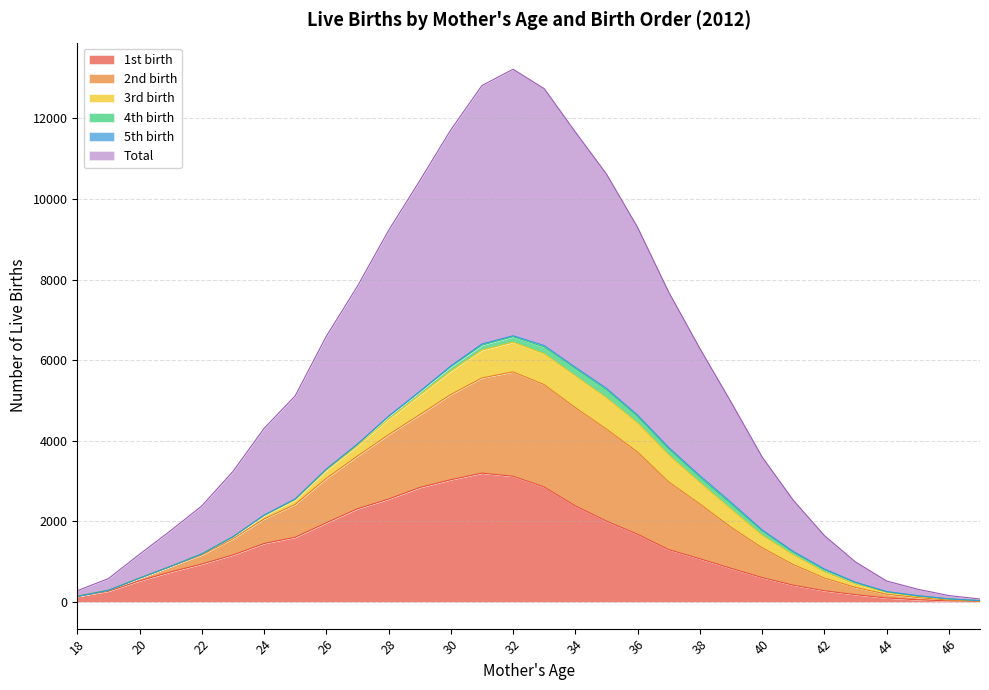

List the labels in order of 1st birth value, smallest first.

47, 46, 45, 44, 18, 43, 19, 42, 41, 20, 40, 21, 39, 22, 38, 23, 37, 24, 25, 36, 26, 35, 27, 34, 28, 29, 33, 30, 32, 31